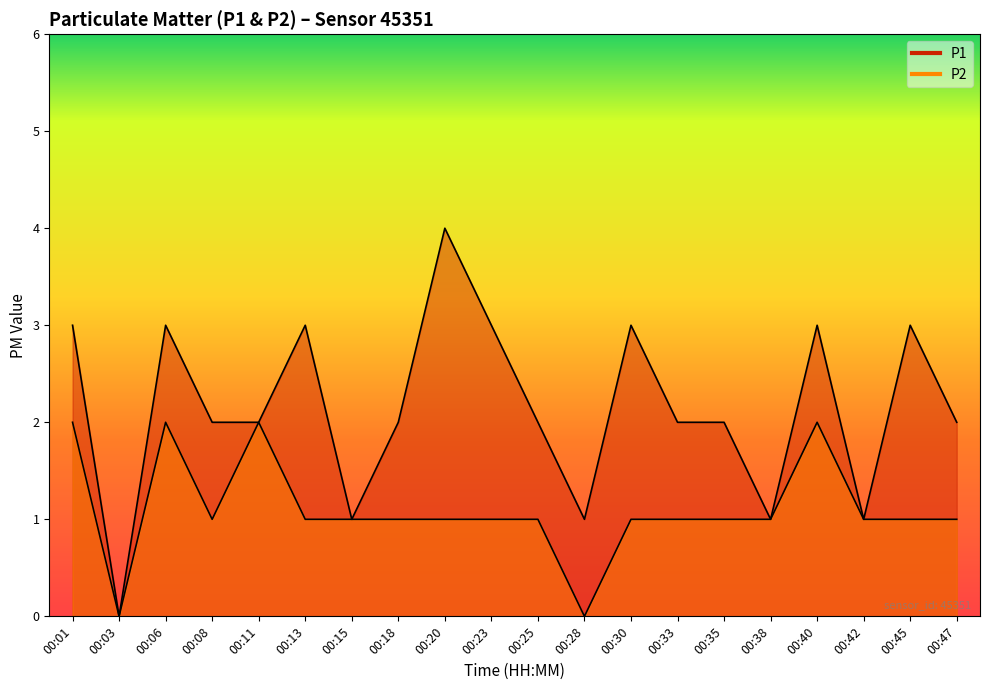

Reading left to right, extract all data points from this chart.

P1: 3	0	3	2	2	3	1	2	4	3	2	1	3	2	2	1	3	1	3	2
P2: 2	0	2	1	2	1	1	1	1	1	1	0	1	1	1	1	2	1	1	1